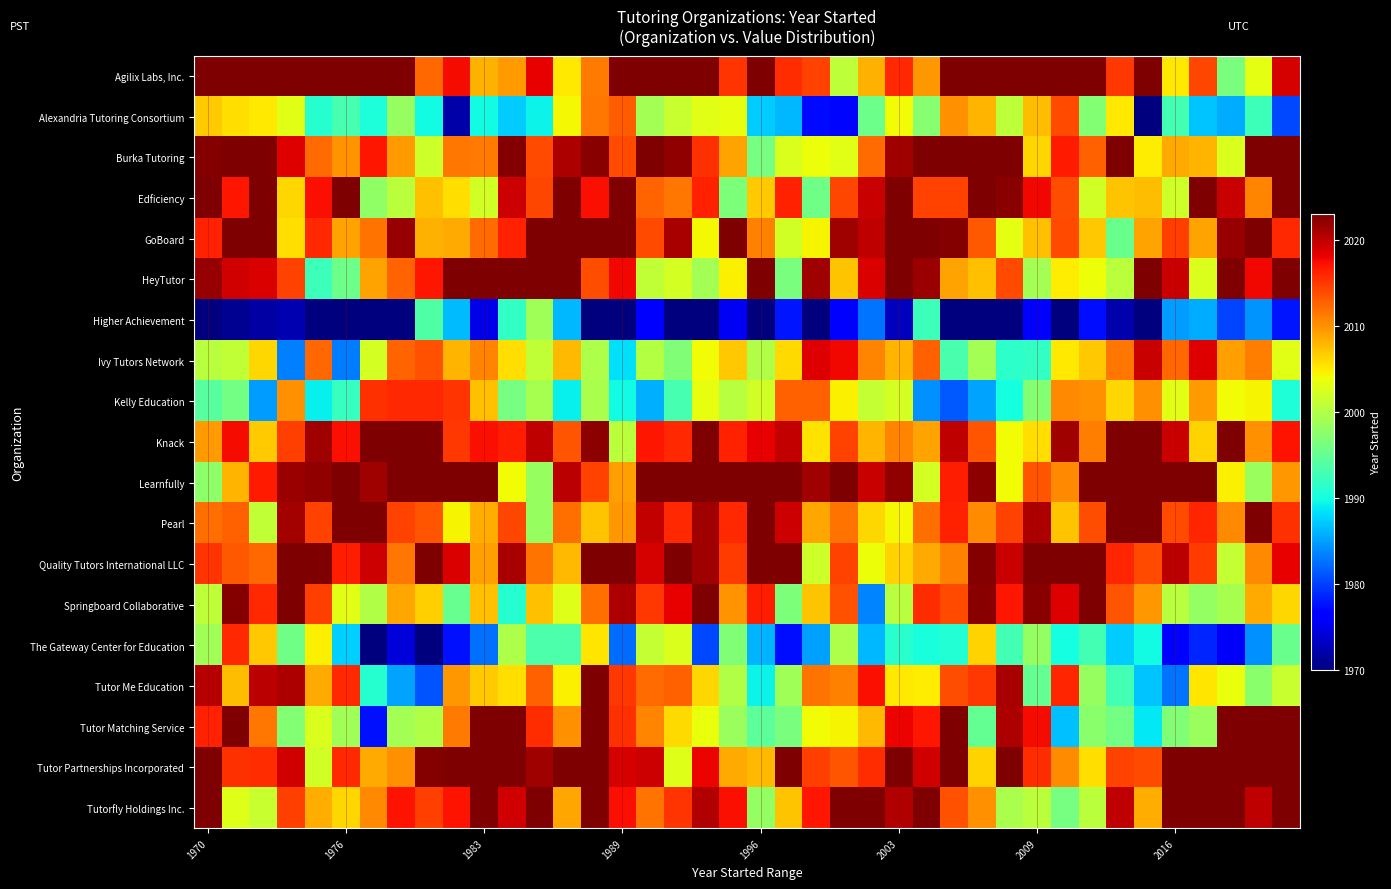

What is the maximum value shown in the chart?

2023.0